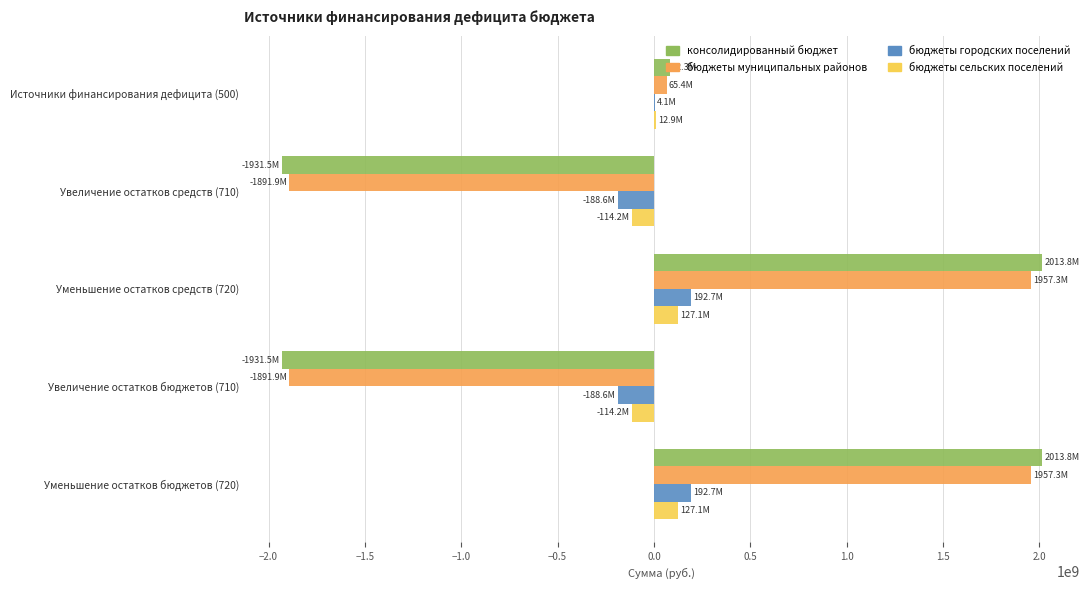

Which series changed the most between Источники финансирования дефицита (500) and Уменьшение остатков средств (720)?

консолидированный бюджет